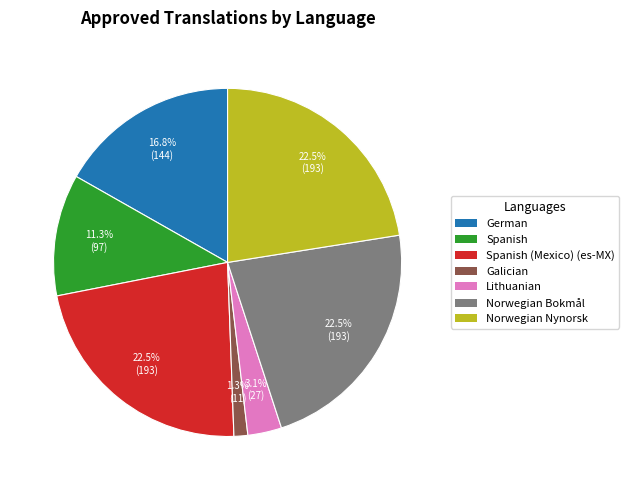

Combined, do Lithuanian and Galician account for over 50%?

No